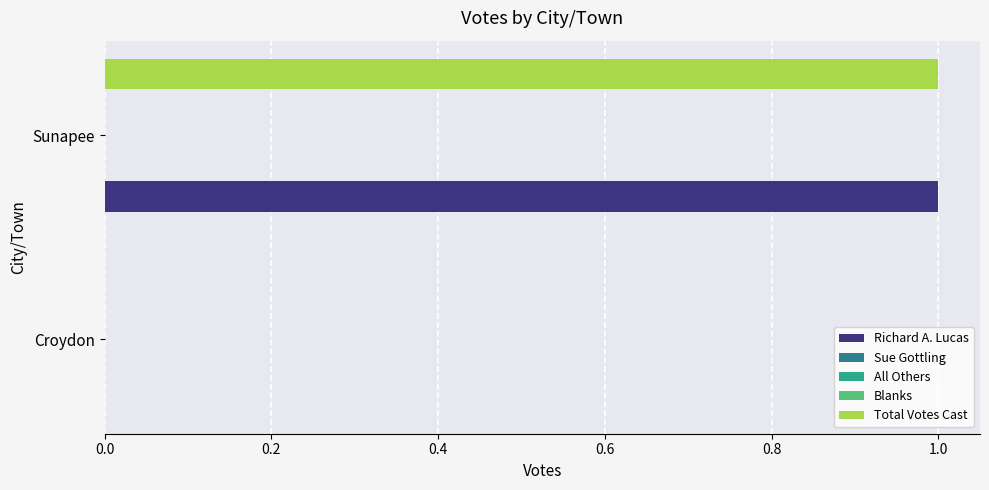

Which series has the largest total across all categories?

Richard A. Lucas